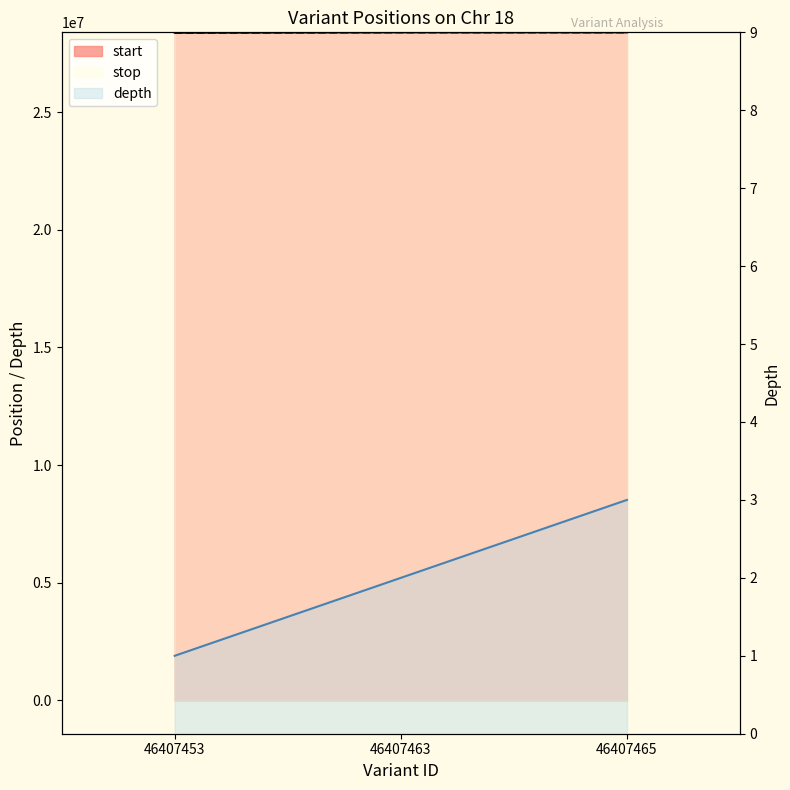

At which label does start first exceed 28387803?

46407465